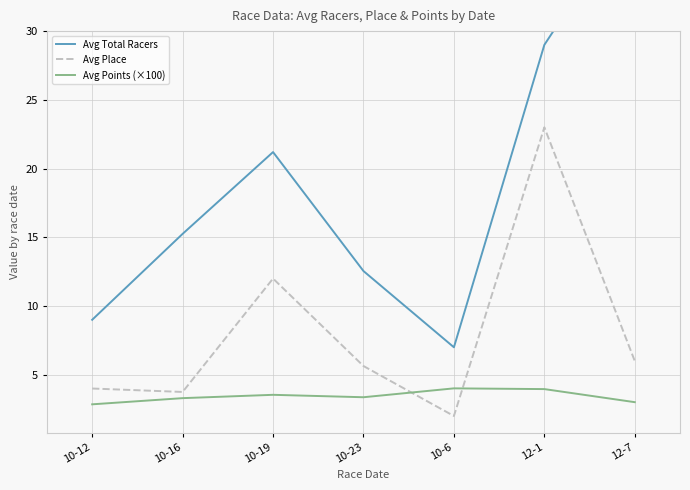

The Avg Points (×100) series shows 4.0 at 10-6. True or false?

True